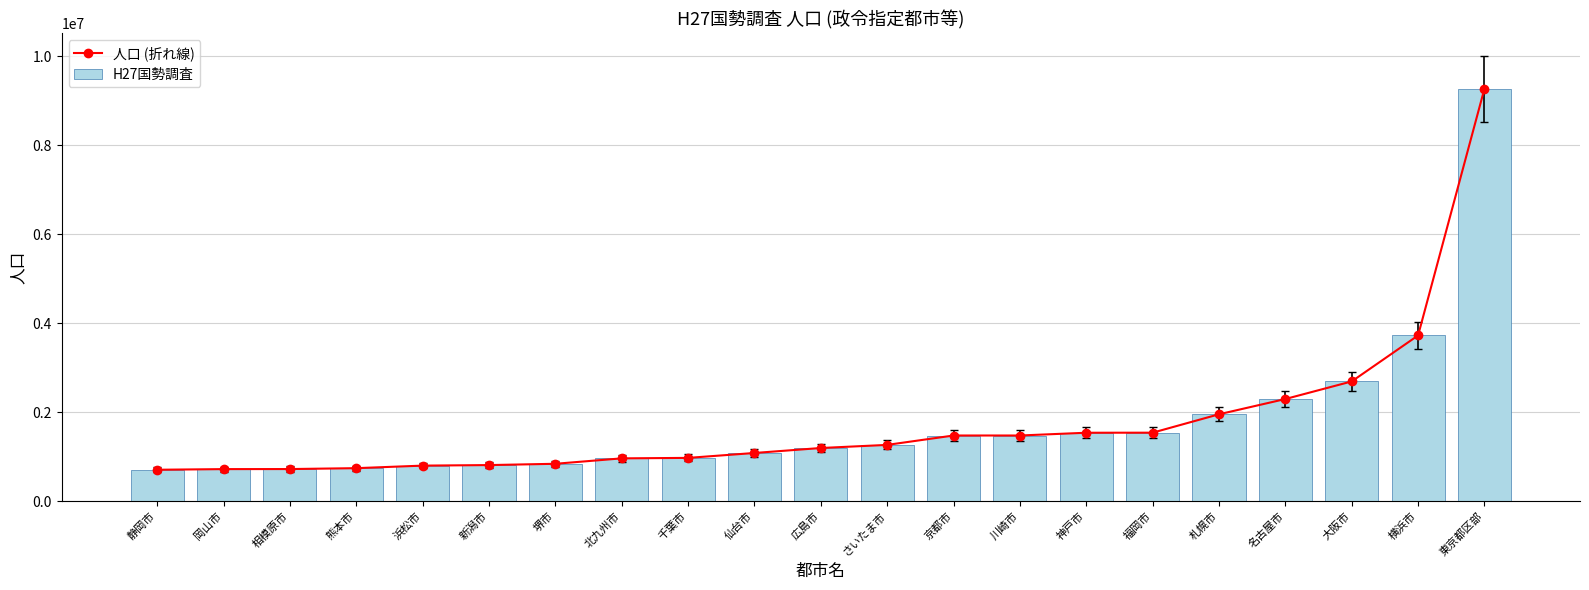

Reading left to right, what are all the values shown in this chart?

人口 (折れ線): 704989	719474	720780	740822	797980	810157	839310	961286	971882	1082159	1194034	1263979	1475183	1475213	1537272	1538681	1952356	2295638	2691185	3724844	9272740
H27国勢調査: 704989	719474	720780	740822	797980	810157	839310	961286	971882	1082159	1194034	1263979	1475183	1475213	1537272	1538681	1952356	2295638	2691185	3724844	9272740